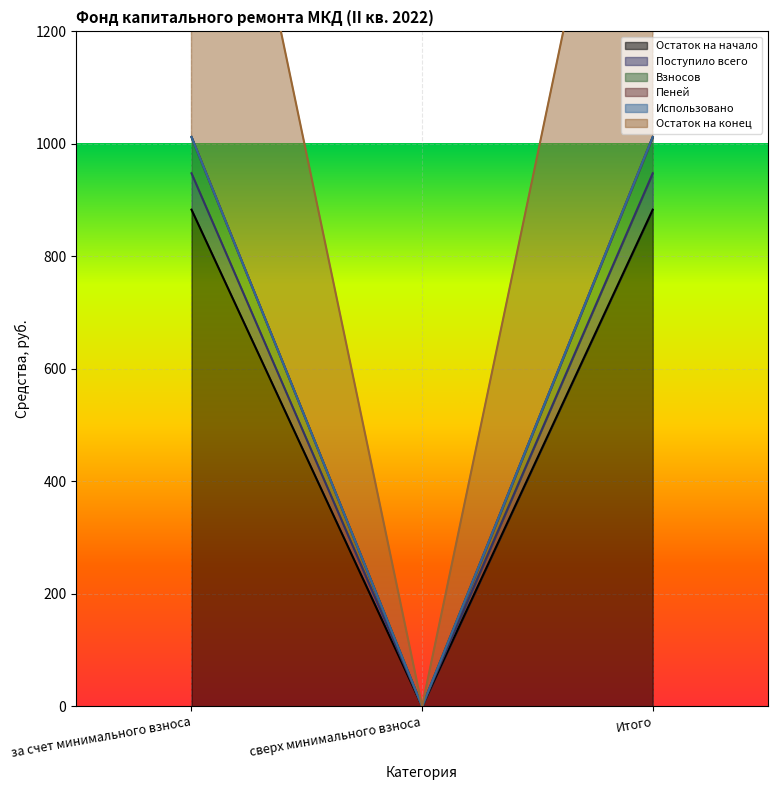

Count the number of categories in the chart.

3